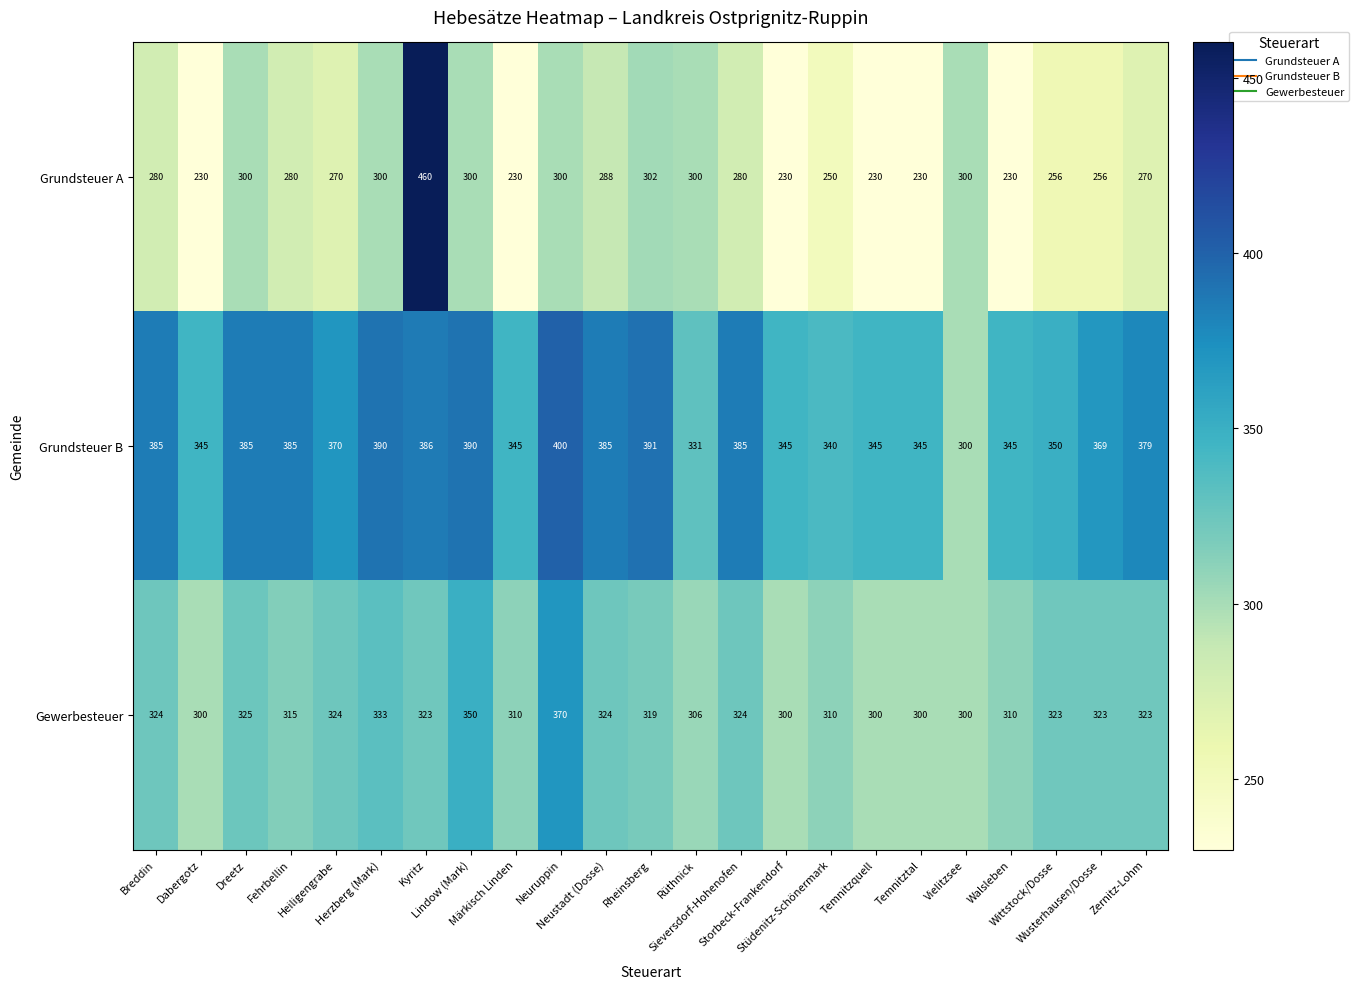

What is the difference between the maximum and second lowest values in the Gewerbesteuer series?

70